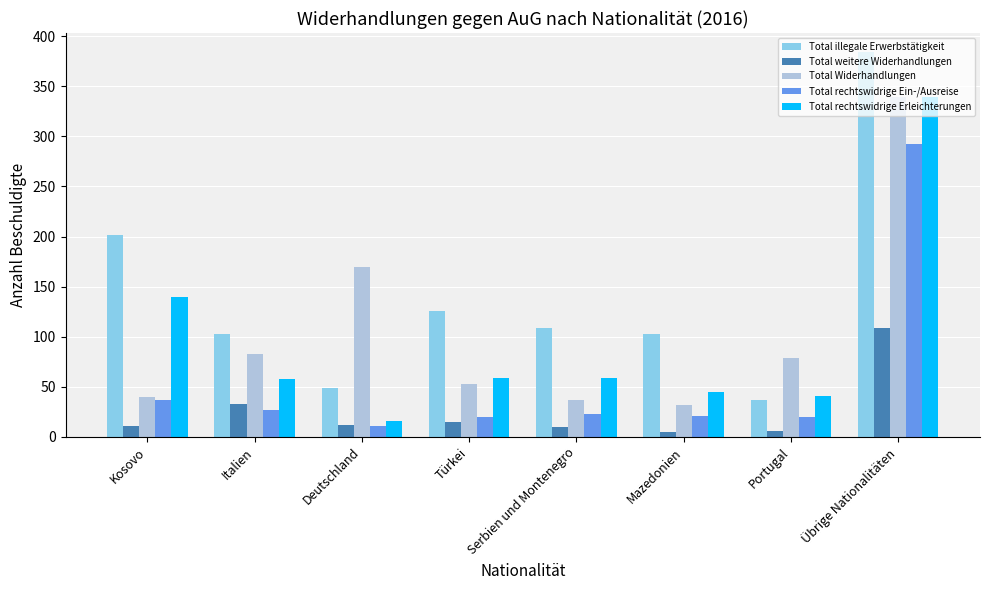

What is the greatest value displayed?

384